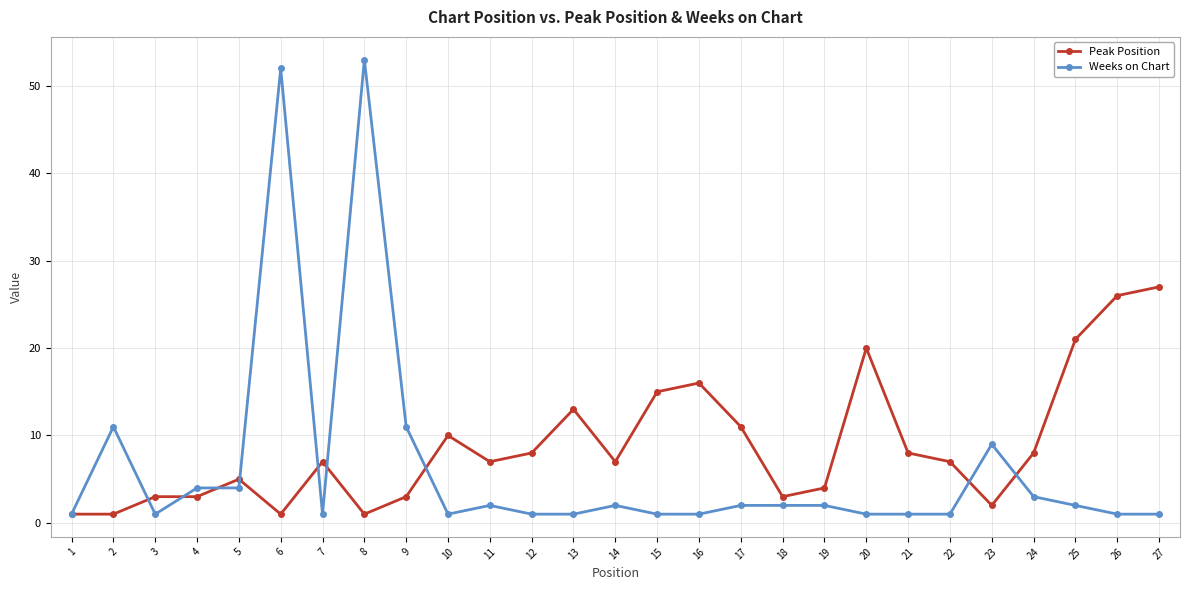

Which series has the largest range (max minus min)?

Weeks on Chart